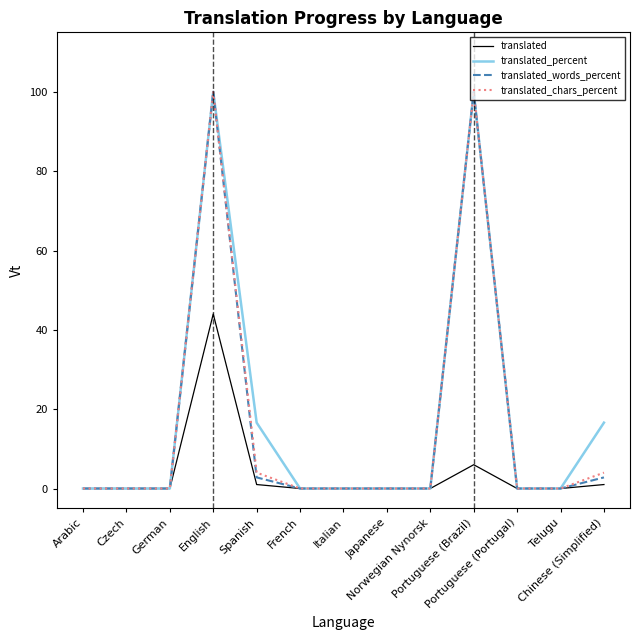

True or false: translated_chars_percent has a value of -46.1 at Italian.

False